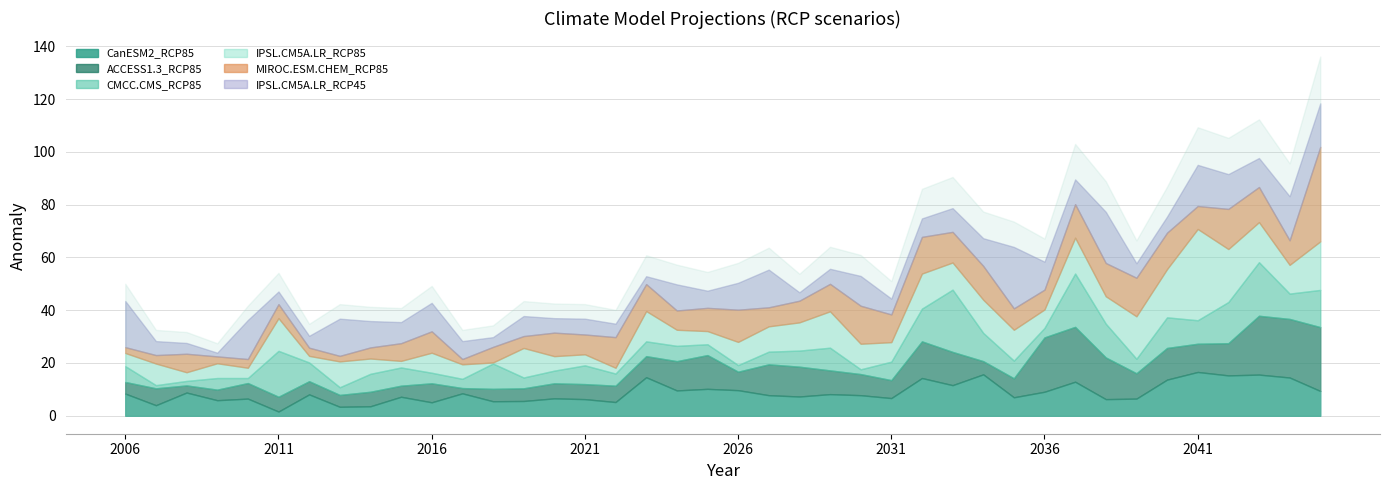

Does the chart display data point markers on the line(s)?

No